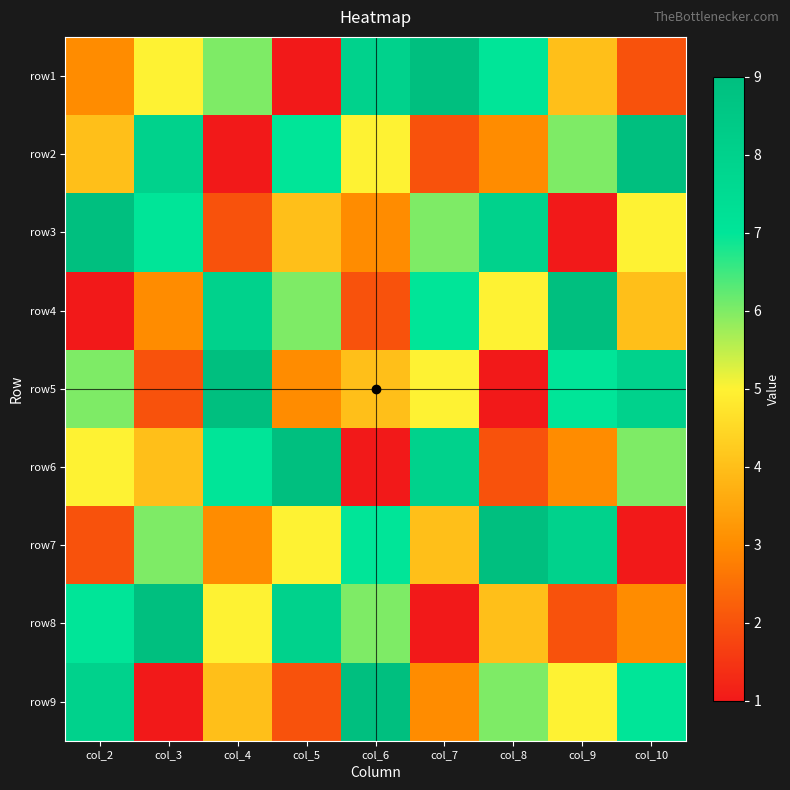

Reading left to right, extract all data points from this chart.

row1: col_2=3	col_3=5	col_4=6	col_5=1	col_6=8	col_7=9	col_8=7	col_9=4	col_10=2
row2: col_2=4	col_3=8	col_4=1	col_5=7	col_6=5	col_7=2	col_8=3	col_9=6	col_10=9
row3: col_2=9	col_3=7	col_4=2	col_5=4	col_6=3	col_7=6	col_8=8	col_9=1	col_10=5
row4: col_2=1	col_3=3	col_4=8	col_5=6	col_6=2	col_7=7	col_8=5	col_9=9	col_10=4
row5: col_2=6	col_3=2	col_4=9	col_5=3	col_6=4	col_7=5	col_8=1	col_9=7	col_10=8
row6: col_2=5	col_3=4	col_4=7	col_5=9	col_6=1	col_7=8	col_8=2	col_9=3	col_10=6
row7: col_2=2	col_3=6	col_4=3	col_5=5	col_6=7	col_7=4	col_8=9	col_9=8	col_10=1
row8: col_2=7	col_3=9	col_4=5	col_5=8	col_6=6	col_7=1	col_8=4	col_9=2	col_10=3
row9: col_2=8	col_3=1	col_4=4	col_5=2	col_6=9	col_7=3	col_8=6	col_9=5	col_10=7